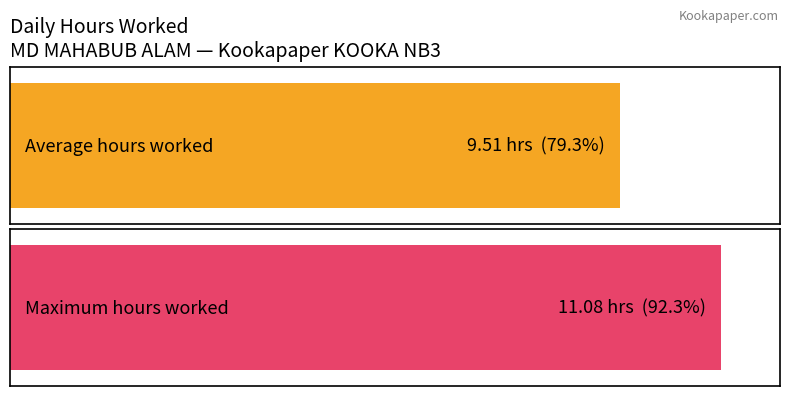

What is the average value?

9.5